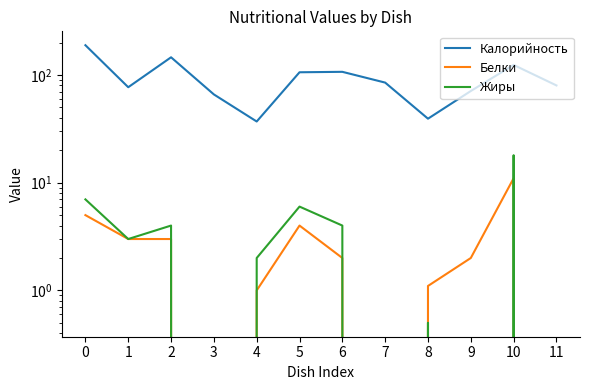

List the labels in order of Белки value, largest first.

10, 0, 5, 1, 2, 6, 9, 8, 4, 3, 7, 11